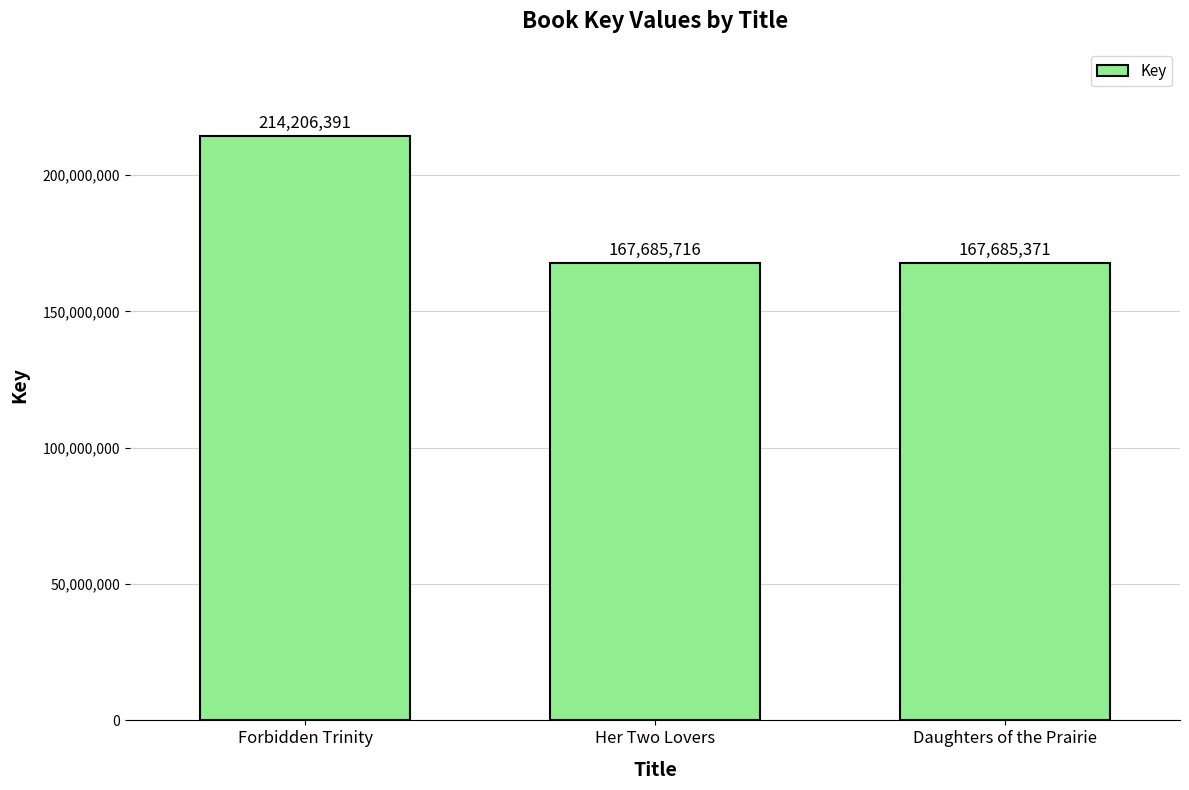

What is the sum of the values at Daughters of the Prairie and Her Two Lovers?

335371087